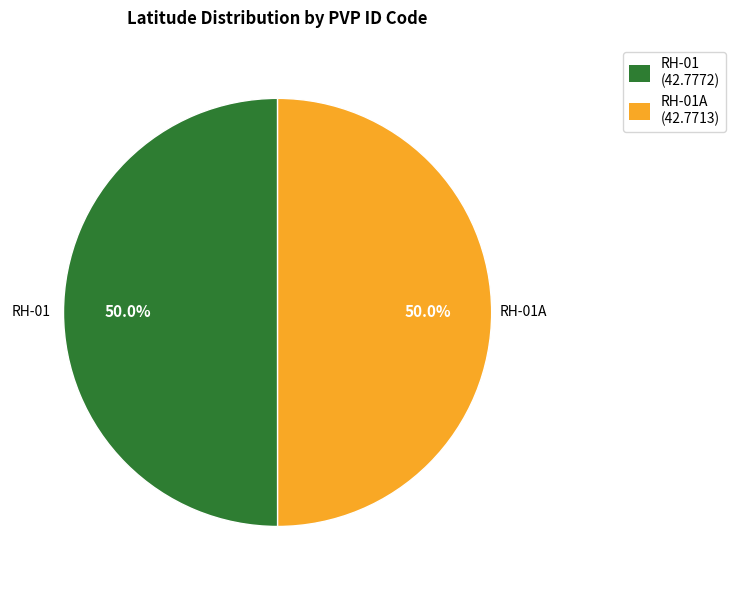

How many slices are in this pie chart?

2